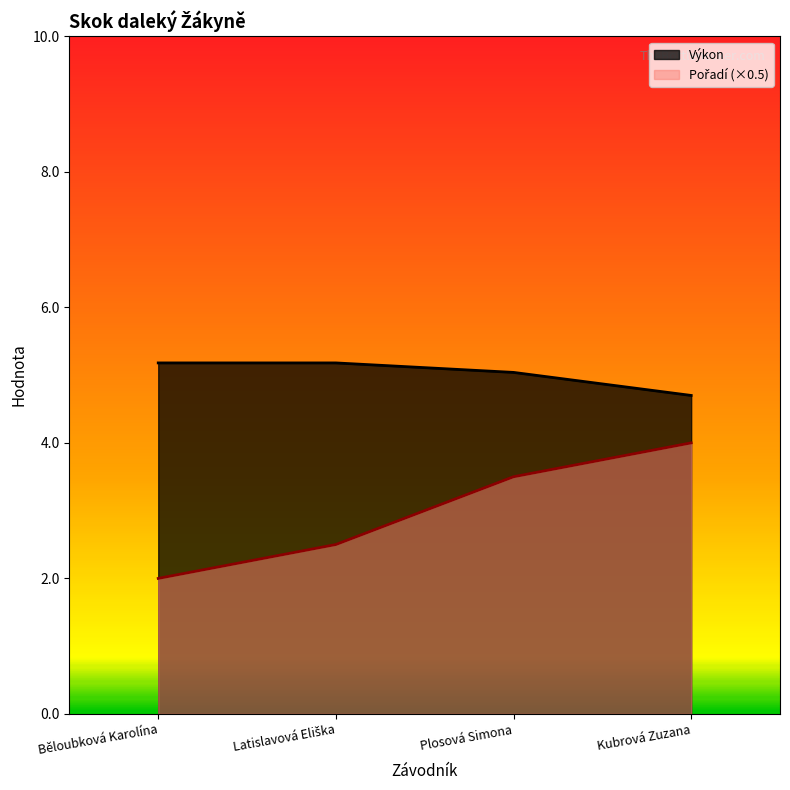

Reading left to right, list all the values displayed in this chart.

Pořadí: 2.0	2.5	3.5	4.0
Výkon: 5.2	5.2	5.0	4.7